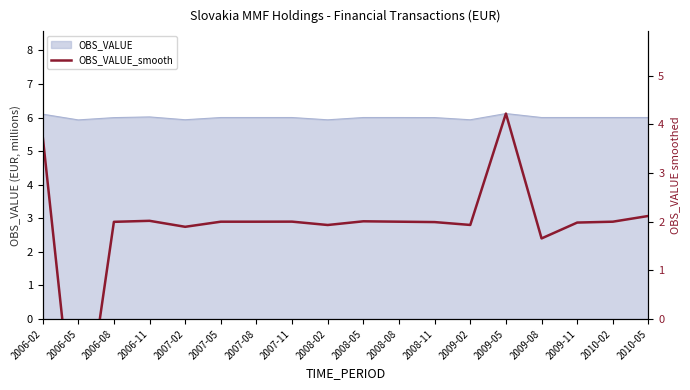

Reading left to right, list all the values displayed in this chart.

3.8	-3.1	2.0	2.0	1.9	2.0	2.0	2.0	1.9	2.0	2.0	2.0	1.9	4.2	1.7	2.0	2.0	2.1